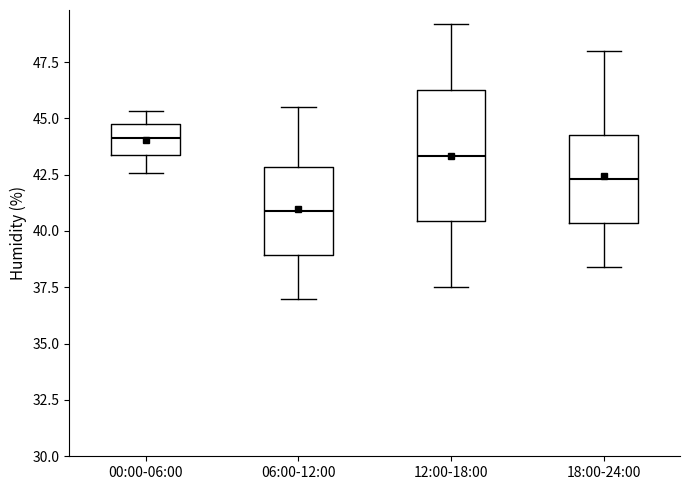

Where does the median line of the box for 00:00-06:00 sit on the y-axis? The values are not printed on the chart, so give them approximately, as read against the axis.

44.0